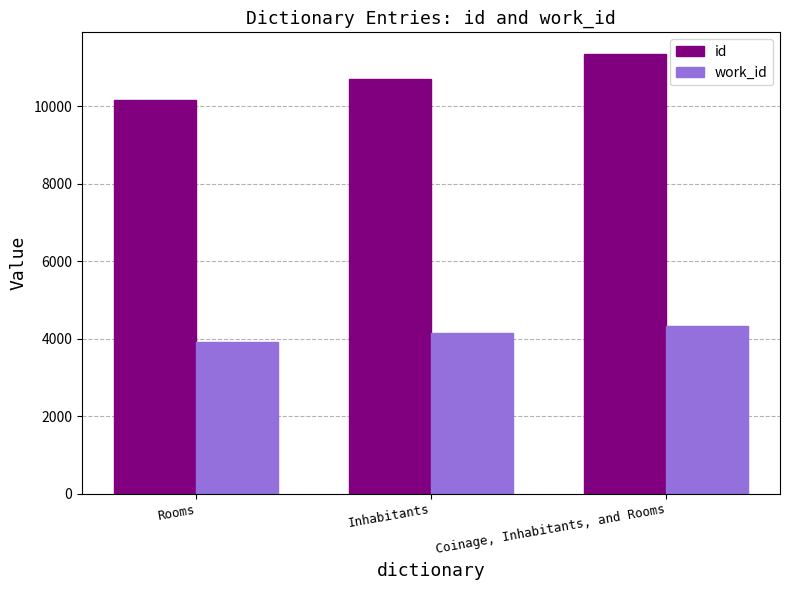

At which label is id closest to 10761?

Inhabitants